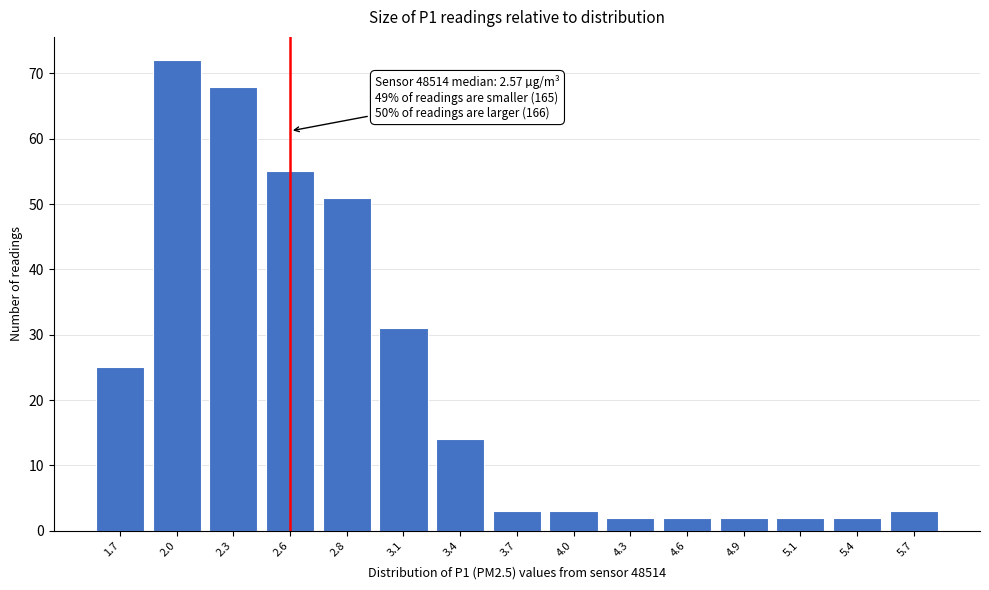

Reading left to right, what are all the values shown in this chart?

1.7=25	2.0=72	2.3=68	2.6=55	2.8=51	3.1=31	3.4=14	3.7=3	4.0=3	4.3=2	4.6=2	4.9=2	5.1=2	5.4=2	5.7=3